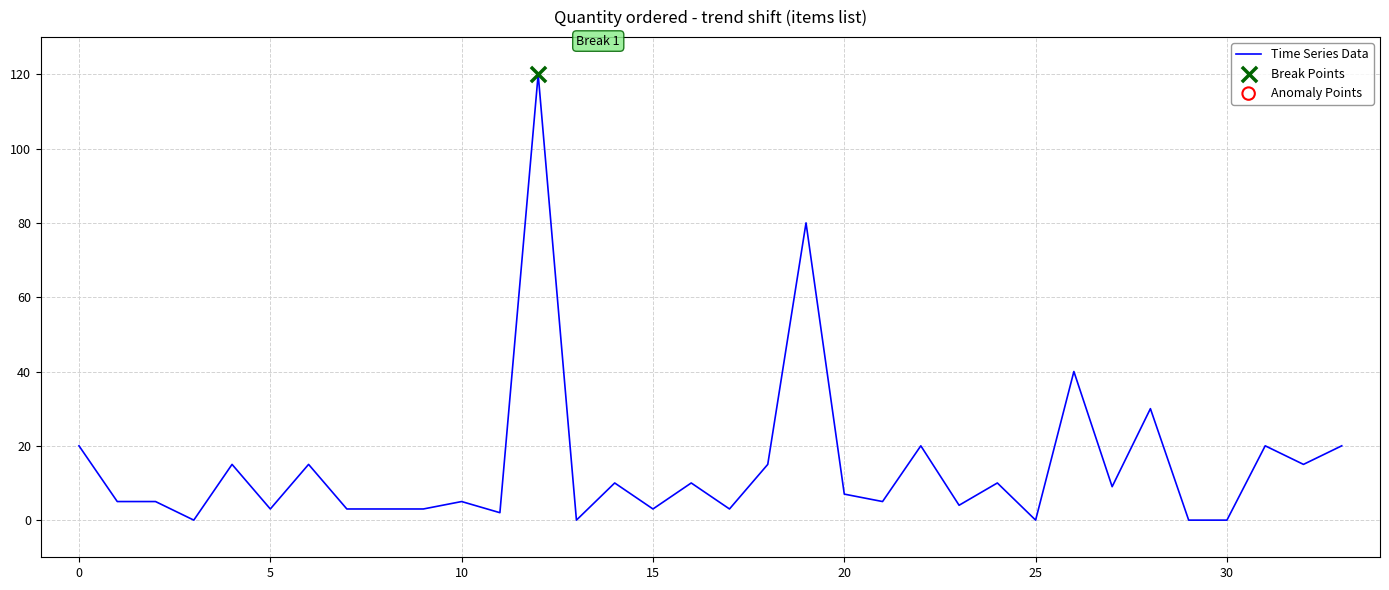

What is the difference between the maximum and minimum values?

120